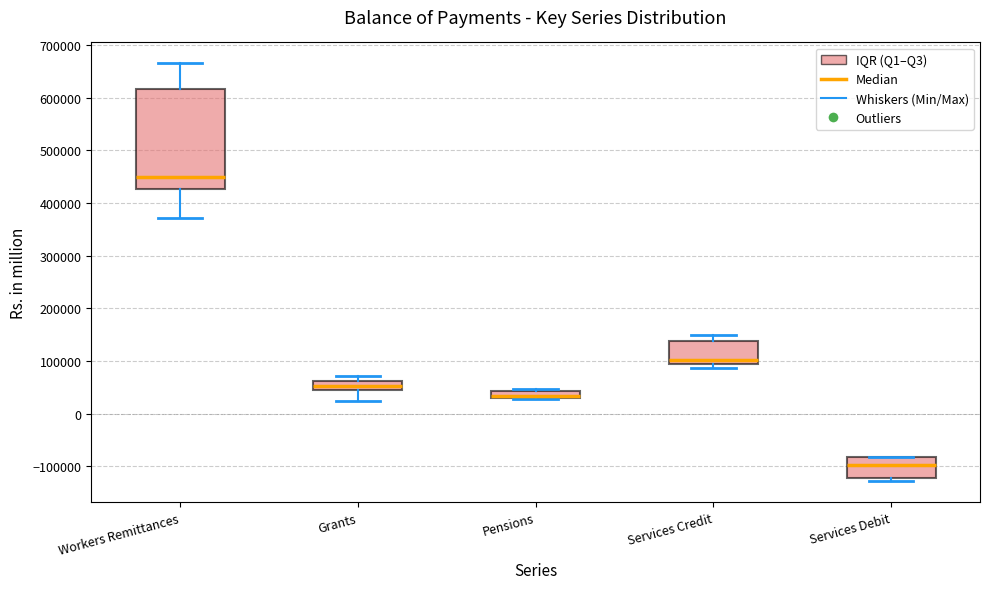

Which box has the highest median line?

Workers Remittances